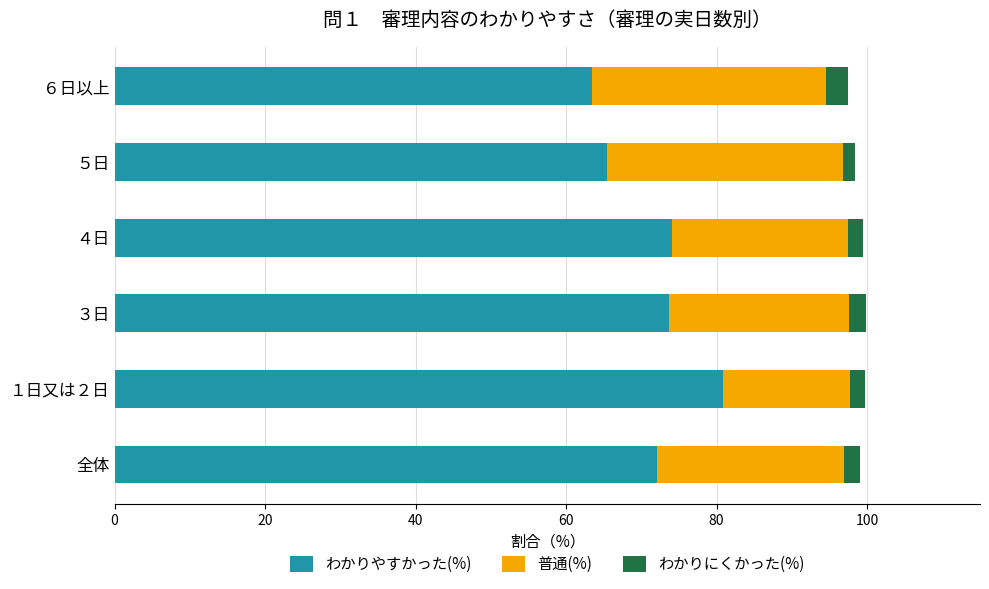

Which category has the highest value in the わかりやすかった(%) series?

１日又は２日